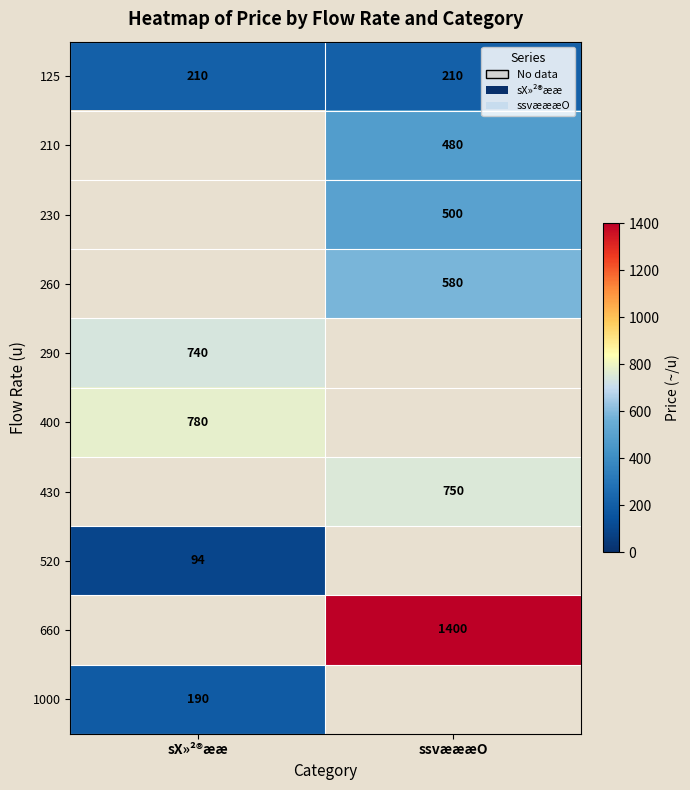

True or false: 260 has a value of 260 at ssvæææO.

False